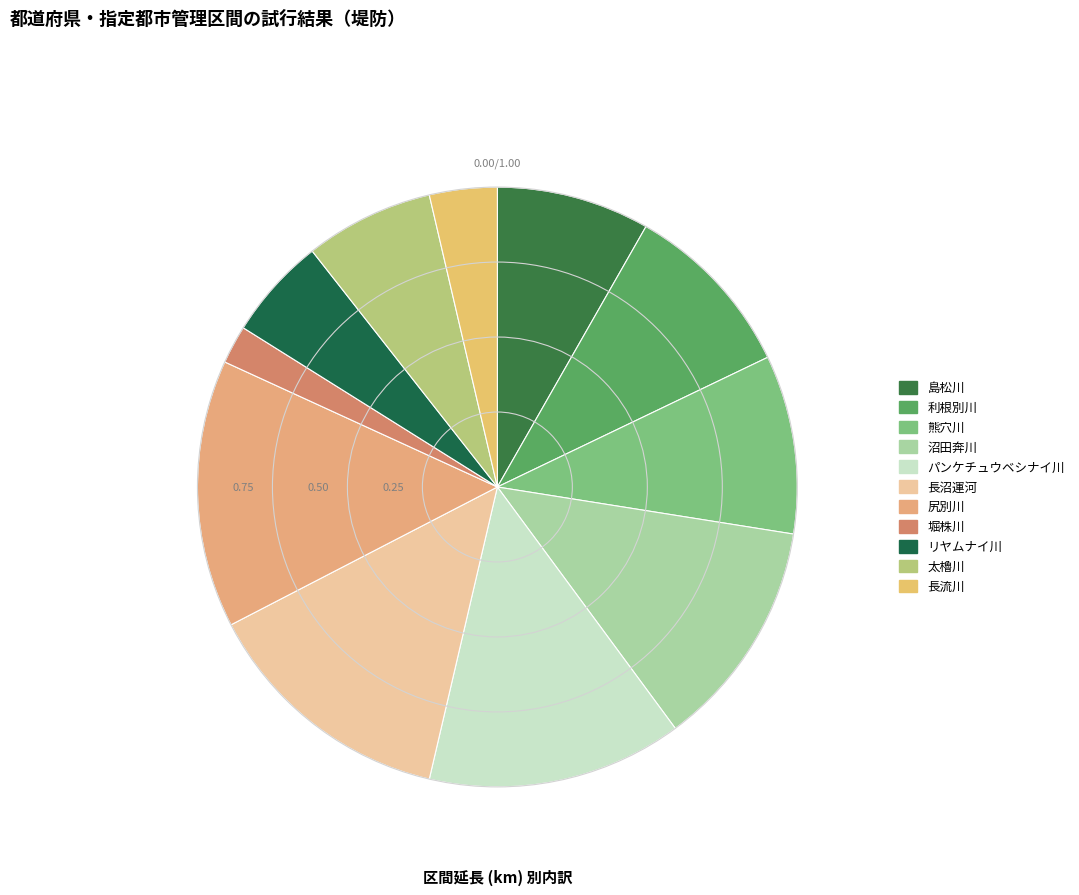

Count the number of slices in the pie.

11